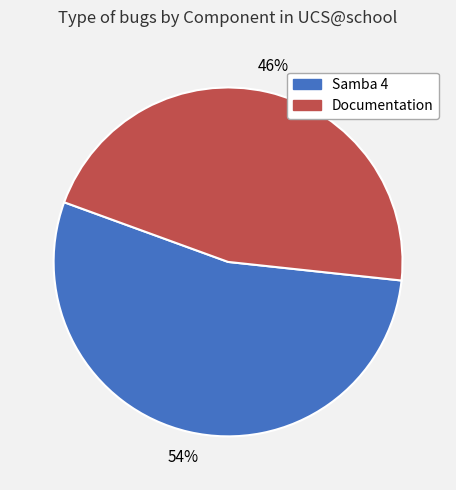

Is it true that Documentation is 46% of the pie?

True